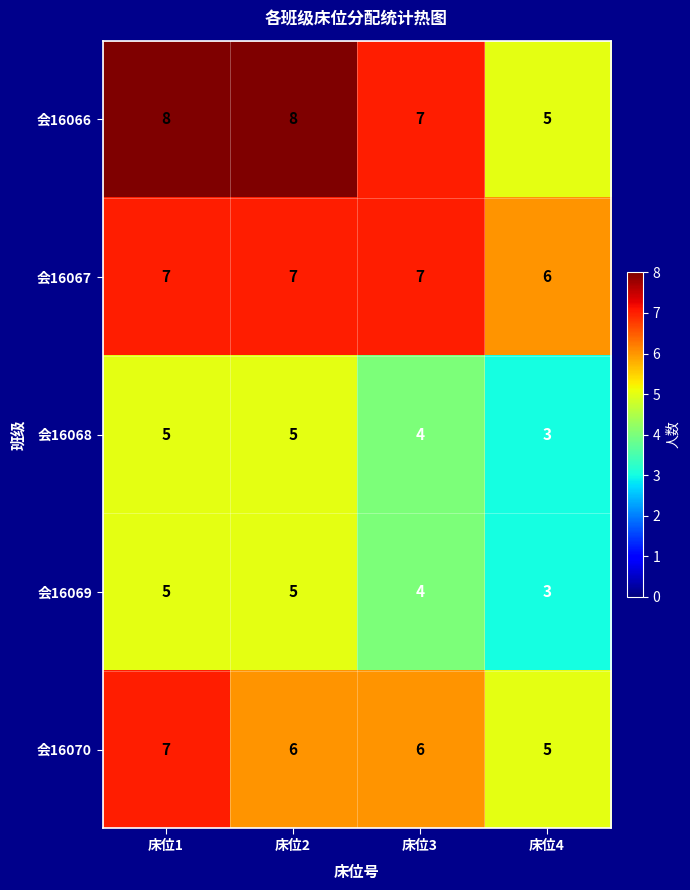

What is the minimum value for 会16066?

5